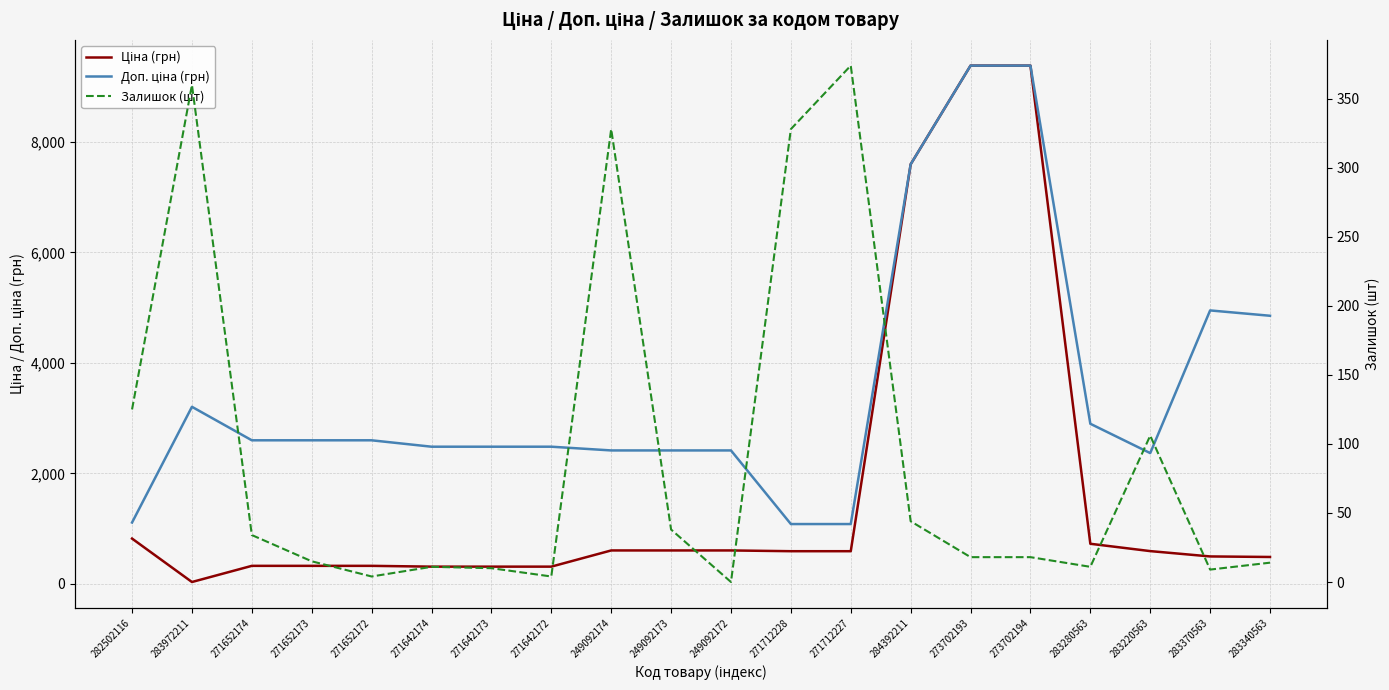

Rank the series at 283370563 from highest to lowest value.

Доп. ціна (грн), Ціна (грн), Залишок (шт)